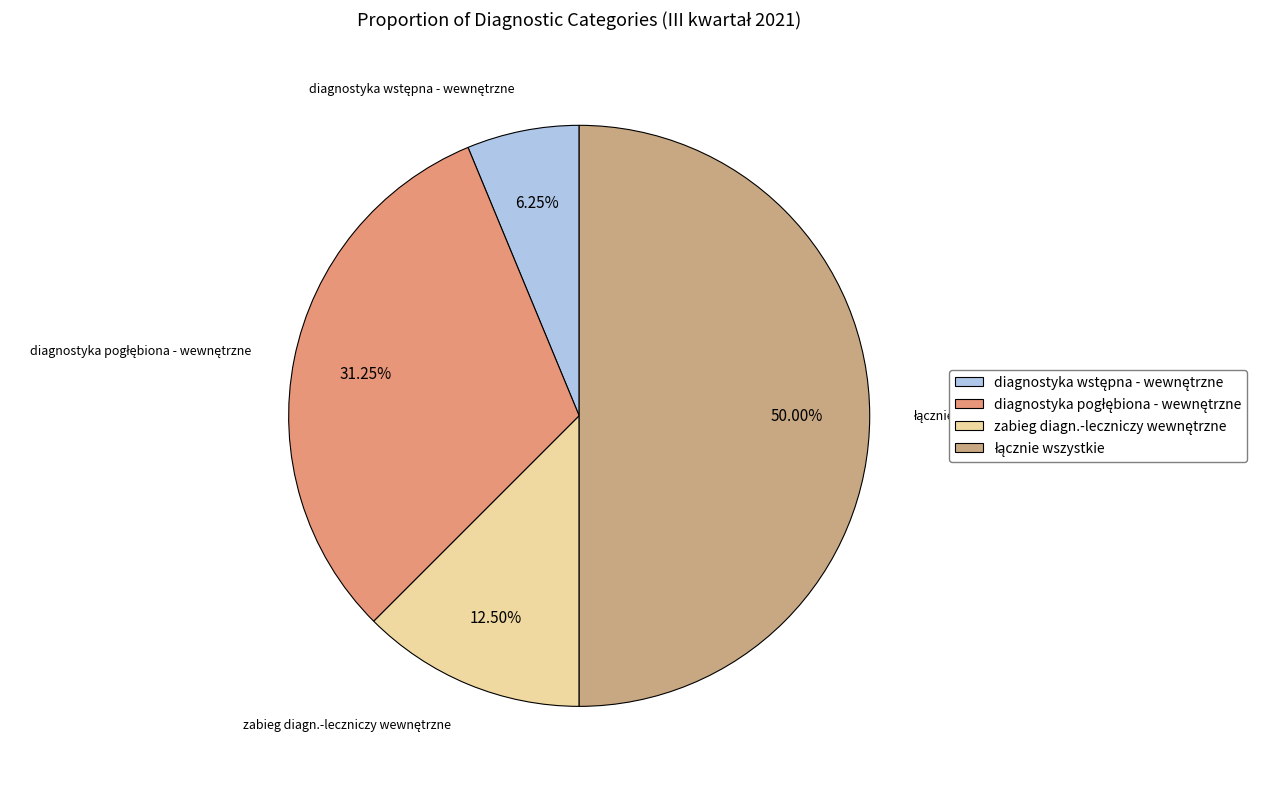

How many segments does this pie chart have?

4